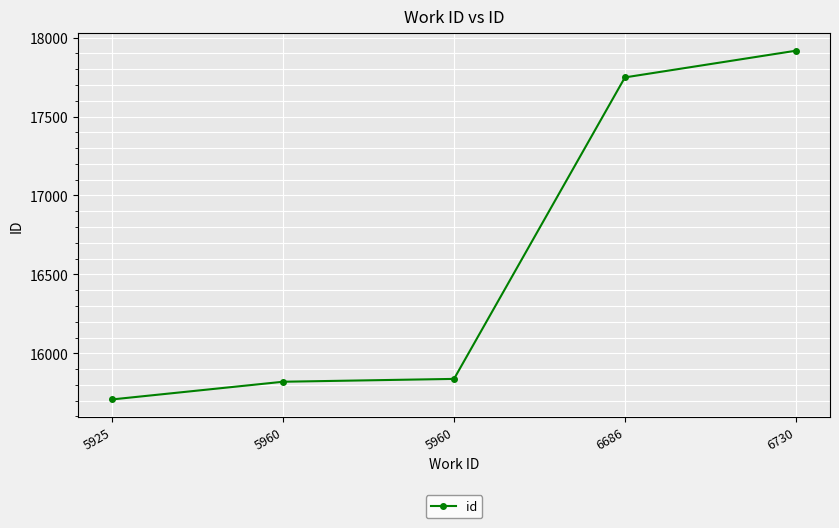

What is the sum of the values at 5925 and 5960?

31528